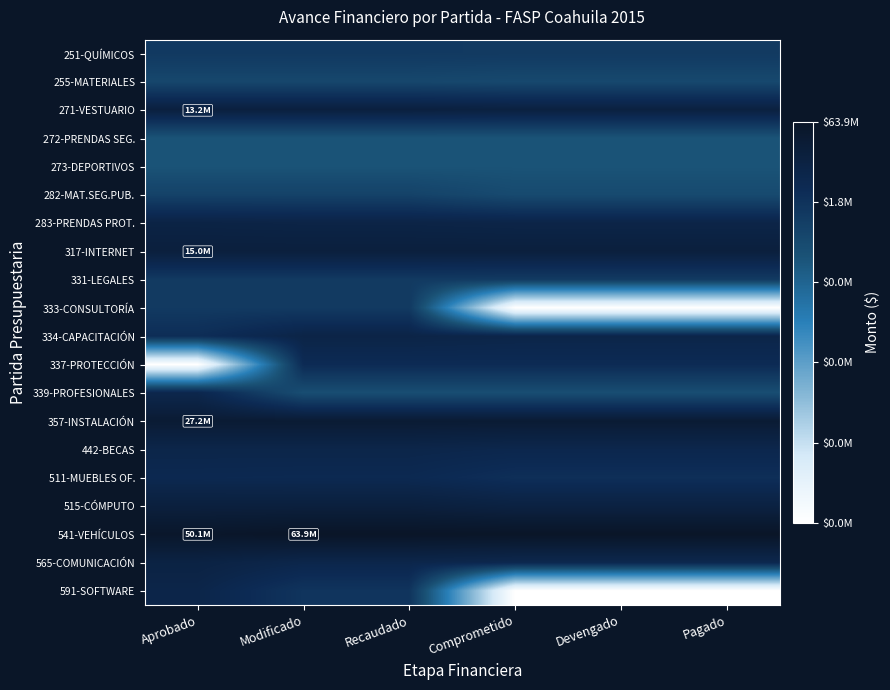

Reading left to right, what are all the values shown in this chart?

251-QUÍMICOS: Aprobado=13.9	Modificado=13.9	Recaudado=13.9	Comprometido=13.8	Devengado=13.8	Pagado=13.8
255-MATERIALES: Aprobado=12.8	Modificado=12.8	Recaudado=12.8	Comprometido=12.7	Devengado=12.7	Pagado=12.7
271-VESTUARIO: Aprobado=16.4	Modificado=16.4	Recaudado=16.4	Comprometido=16.3	Devengado=16.3	Pagado=16.3
272-PRENDAS SEG.: Aprobado=11.9	Modificado=11.9	Recaudado=11.9	Comprometido=11.9	Devengado=11.9	Pagado=11.9
273-DEPORTIVOS: Aprobado=11.9	Modificado=11.9	Recaudado=11.9	Comprometido=11.9	Devengado=11.9	Pagado=11.9
282-MAT.SEG.PUB.: Aprobado=13.2	Modificado=13.2	Recaudado=13.2	Comprometido=12.5	Devengado=12.5	Pagado=12.5
283-PRENDAS PROT.: Aprobado=16.0	Modificado=15.9	Recaudado=15.9	Comprometido=15.8	Devengado=15.8	Pagado=15.8
317-INTERNET: Aprobado=16.5	Modificado=16.5	Recaudado=16.5	Comprometido=16.5	Devengado=16.5	Pagado=16.5
331-LEGALES: Aprobado=13.8	Modificado=13.8	Recaudado=13.8	Comprometido=13.8	Devengado=13.8	Pagado=13.8
333-CONSULTORÍA: Aprobado=13.8	Modificado=13.8	Recaudado=13.8	Comprometido=0.0	Devengado=0.0	Pagado=0.0
334-CAPACITACIÓN: Aprobado=14.8	Modificado=15.8	Recaudado=15.8	Comprometido=15.7	Devengado=15.7	Pagado=15.7
337-PROTECCIÓN: Aprobado=0.0	Modificado=15.0	Recaudado=15.0	Comprometido=15.0	Devengado=15.0	Pagado=15.0
339-PROFESIONALES: Aprobado=15.5	Modificado=12.3	Recaudado=12.3	Comprometido=12.3	Devengado=12.3	Pagado=12.3
357-INSTALACIÓN: Aprobado=17.1	Modificado=17.1	Recaudado=17.1	Comprometido=17.1	Devengado=17.1	Pagado=17.1
442-BECAS: Aprobado=15.7	Modificado=15.7	Recaudado=15.7	Comprometido=15.5	Devengado=15.5	Pagado=15.5
511-MUEBLES OF.: Aprobado=15.2	Modificado=15.2	Recaudado=15.2	Comprometido=14.7	Devengado=14.7	Pagado=14.7
515-CÓMPUTO: Aprobado=16.5	Modificado=16.5	Recaudado=16.5	Comprometido=16.2	Devengado=16.2	Pagado=16.2
541-VEHÍCULOS: Aprobado=17.7	Modificado=18.0	Recaudado=18.0	Comprometido=18.0	Devengado=18.0	Pagado=18.0
565-COMUNICACIÓN: Aprobado=16.1	Modificado=15.6	Recaudado=15.6	Comprometido=15.4	Devengado=15.4	Pagado=15.4
591-SOFTWARE: Aprobado=15.7	Modificado=14.2	Recaudado=14.2	Comprometido=0.0	Devengado=0.0	Pagado=0.0